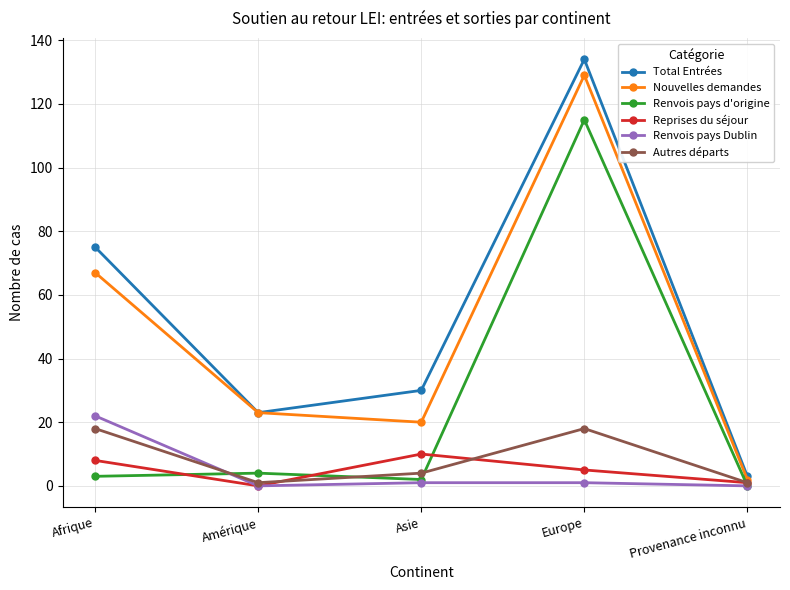

True or false: Autres départs and Reprises du séjour cross at least once.

True